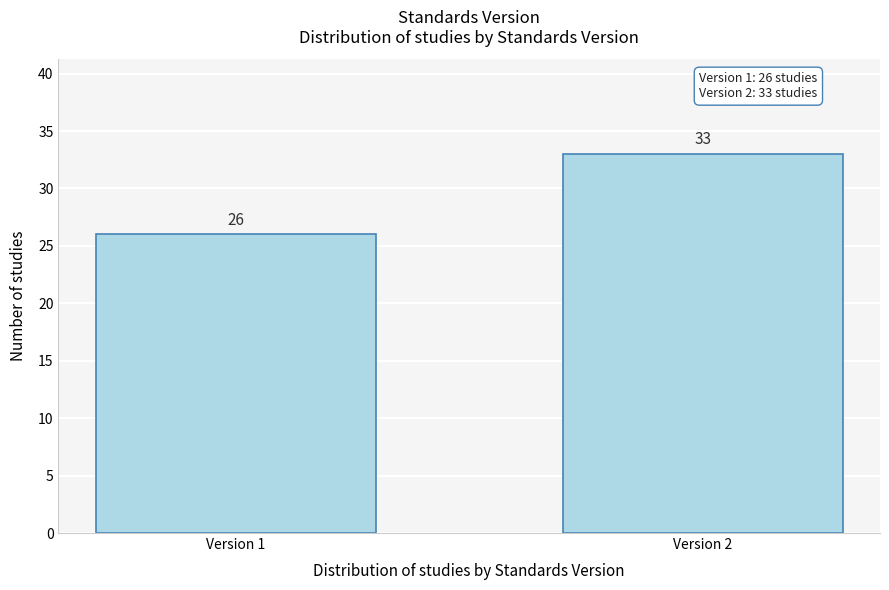

Reading left to right, transcribe all the data shown in this chart.

Version 1=26	Version 2=33